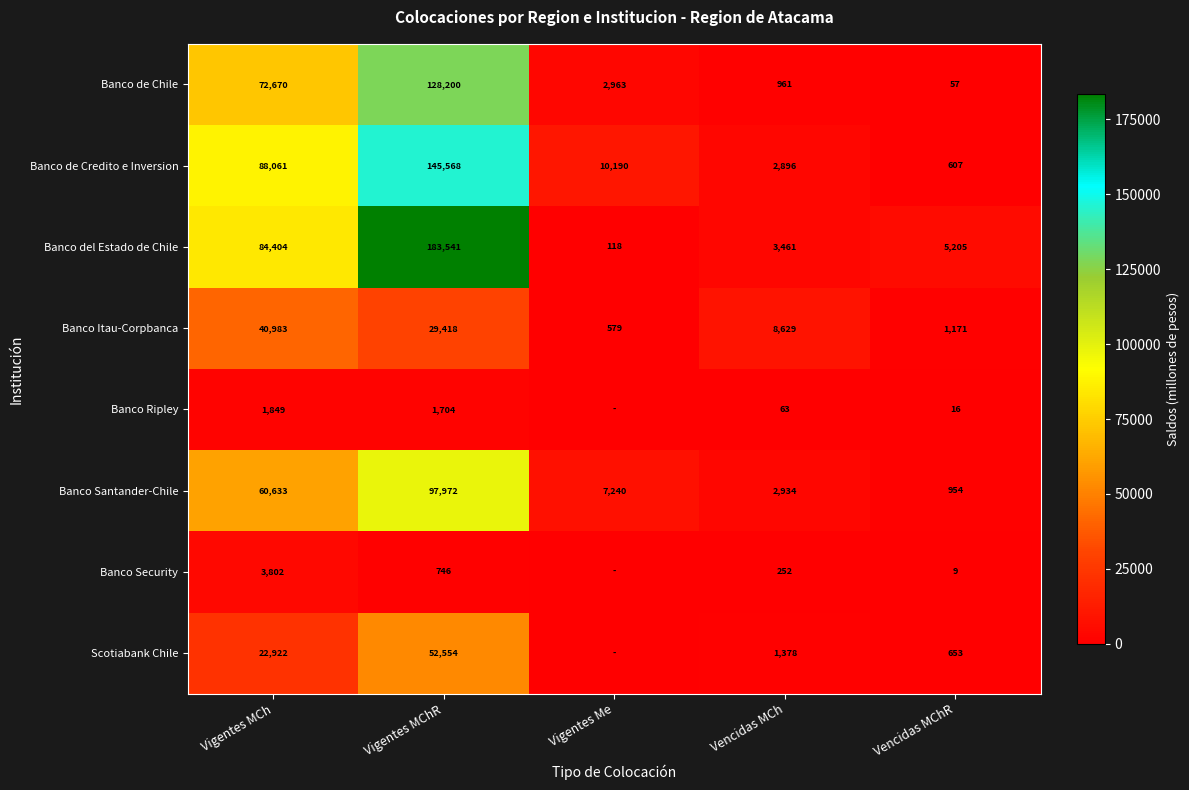

How many values in the Banco de Chile series are below 2963?

2